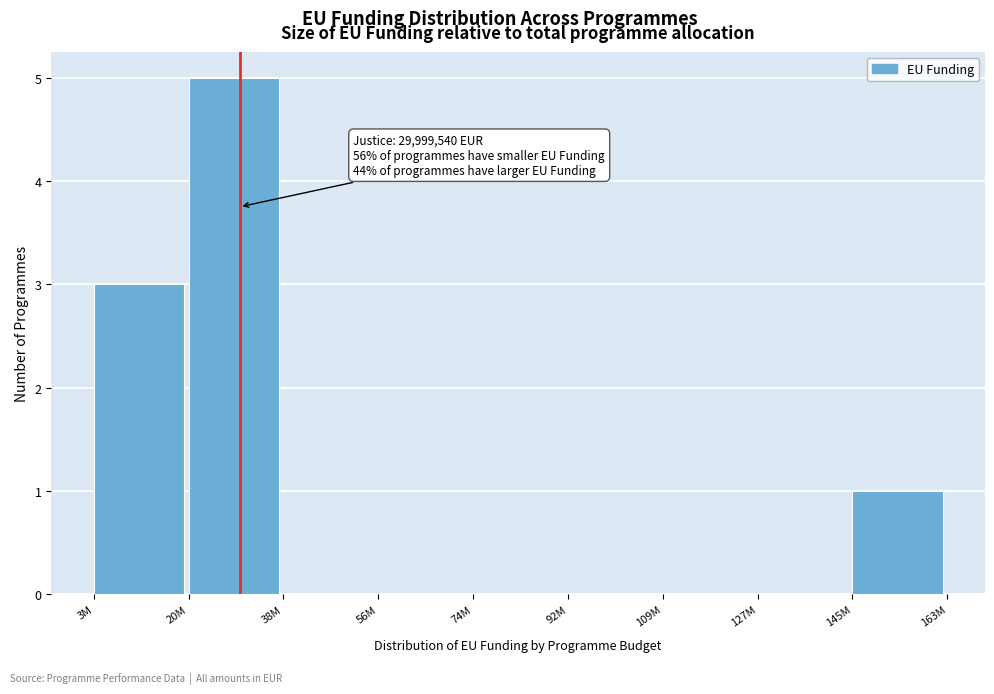

Reading right to left, what are all the values shown in this chart?

145M=1	127M=0	109M=0	92M=0	74M=0	56M=0	38M=0	20M=5	3M=3